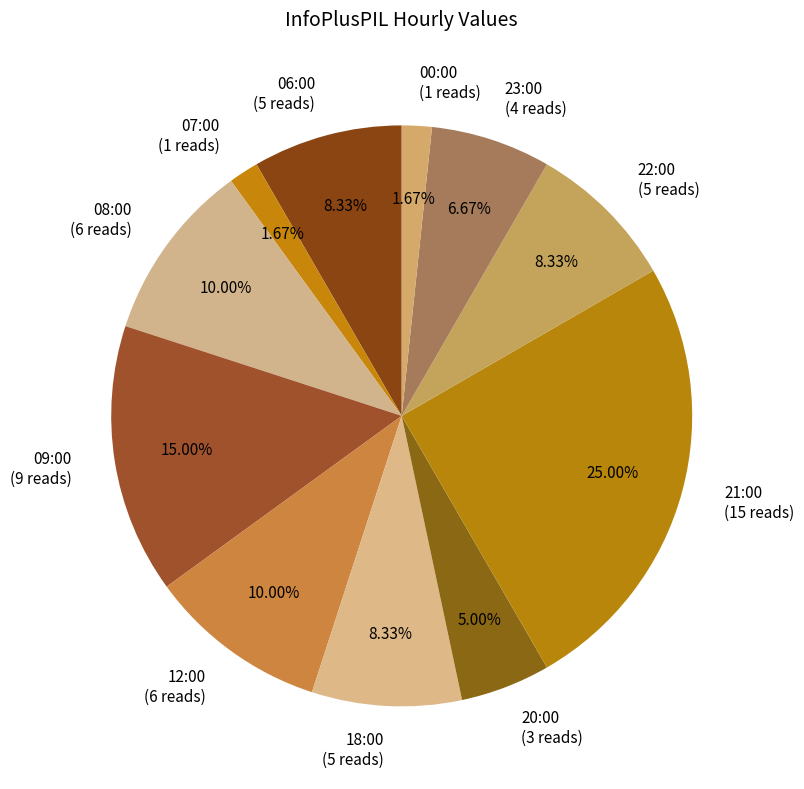

What percentage is the 23:00 slice, to the nearest percent?

7%